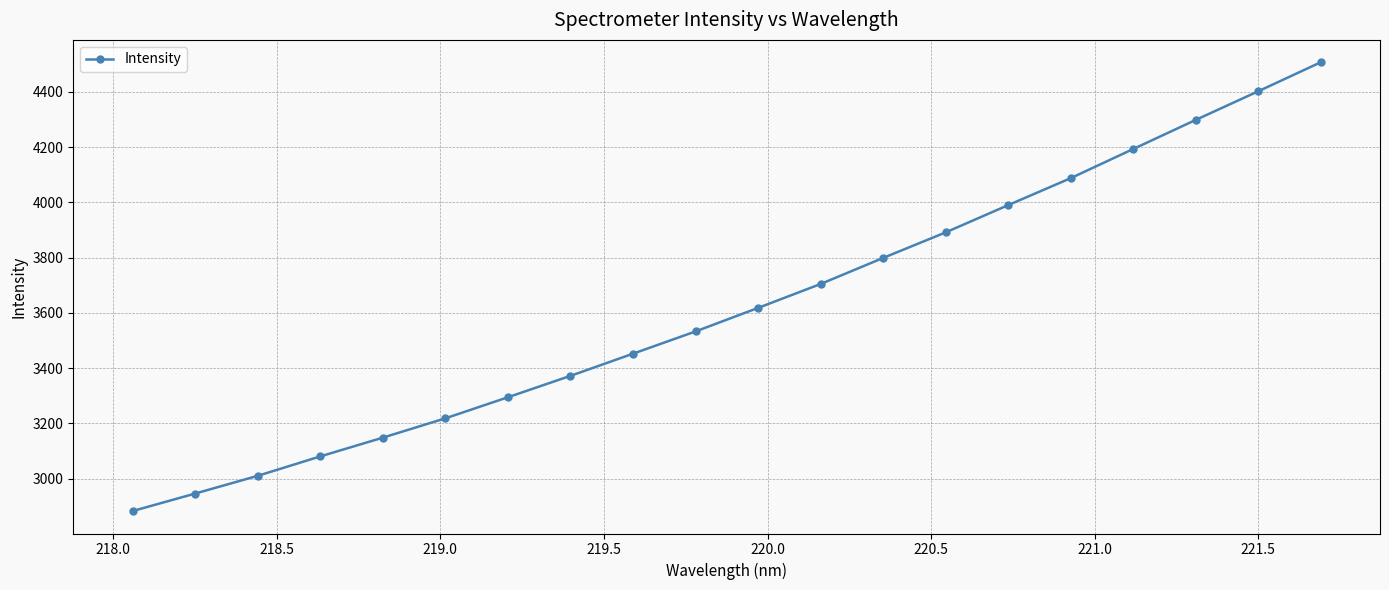

True or false: there are more than 0 points higher than both neighbors.

False